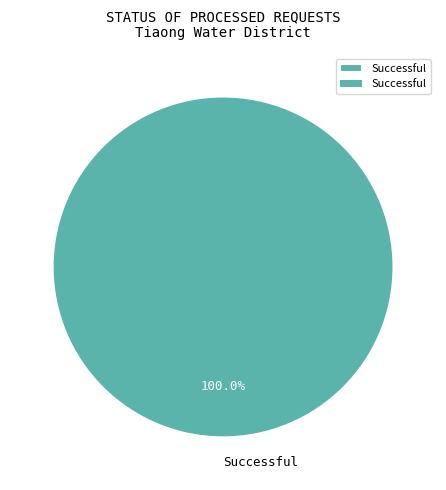

Rank the categories by value from highest to lowest.

Successful